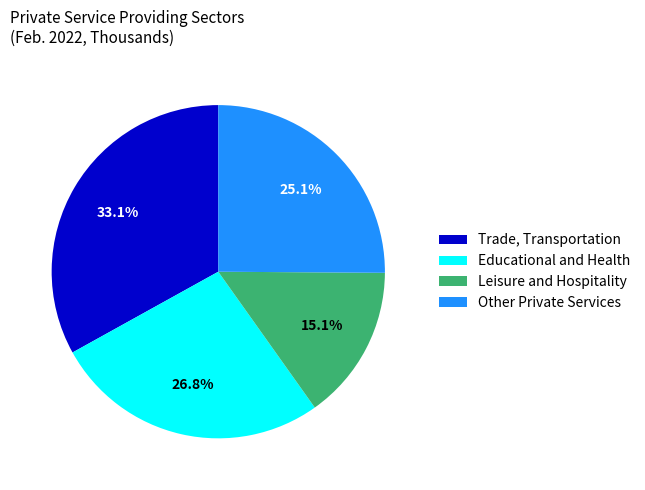

To the nearest percent, what percentage of the pie is Trade, Transportation?

33%